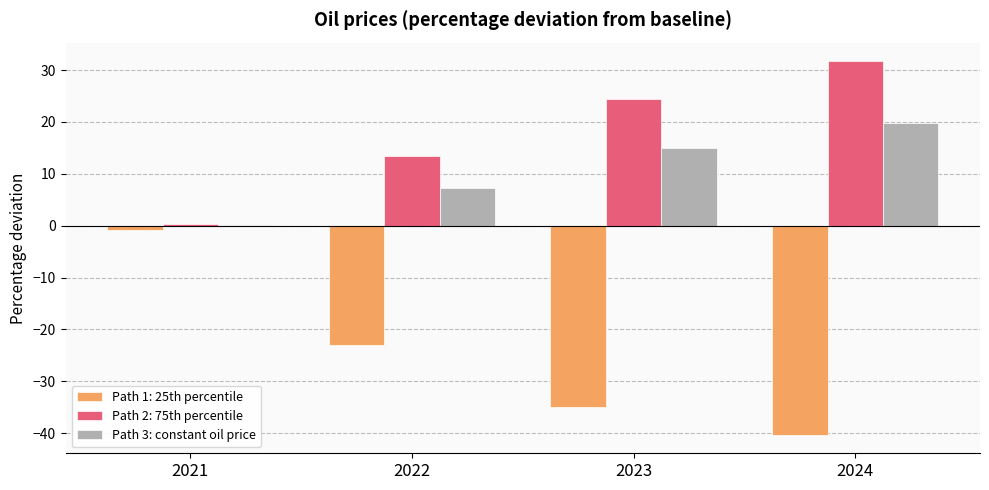

The Path 2: 75th percentile series shows 21.7 at 2022. True or false?

False